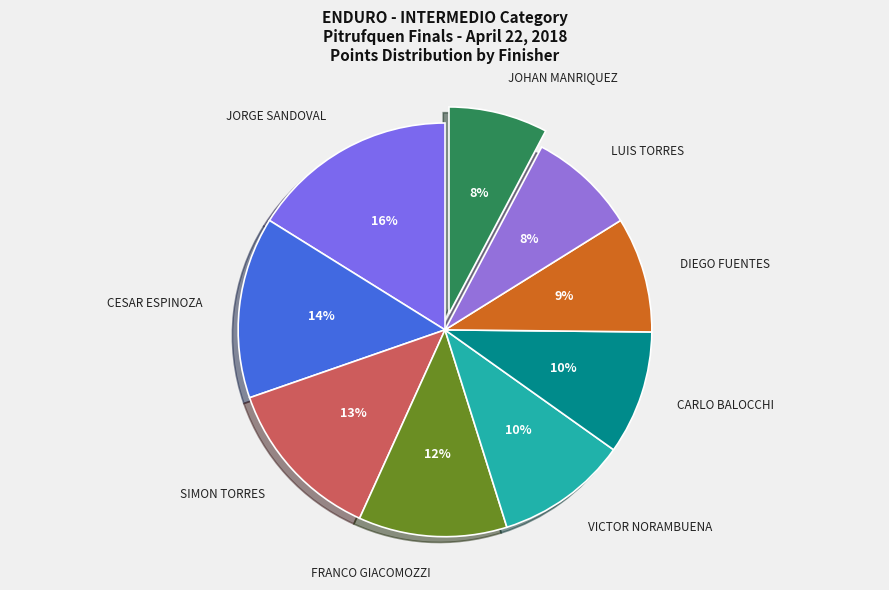

Is the sum of JOHAN MANRIQUEZ and CARLO BALOCCHI greater than half?

No